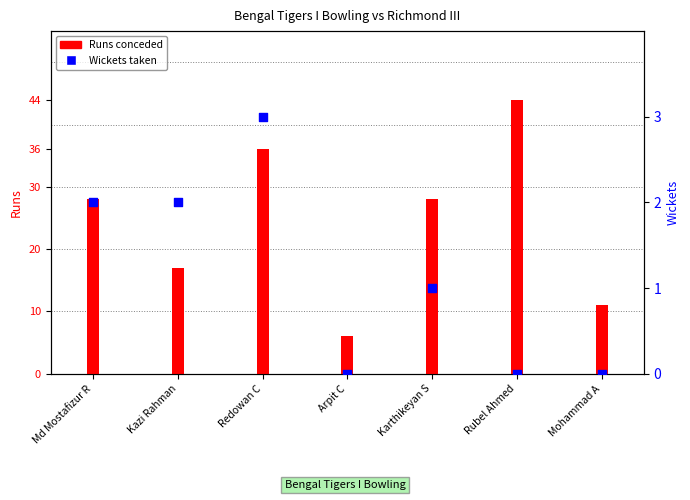

Which series reaches the maximum Y coordinate?

Runs